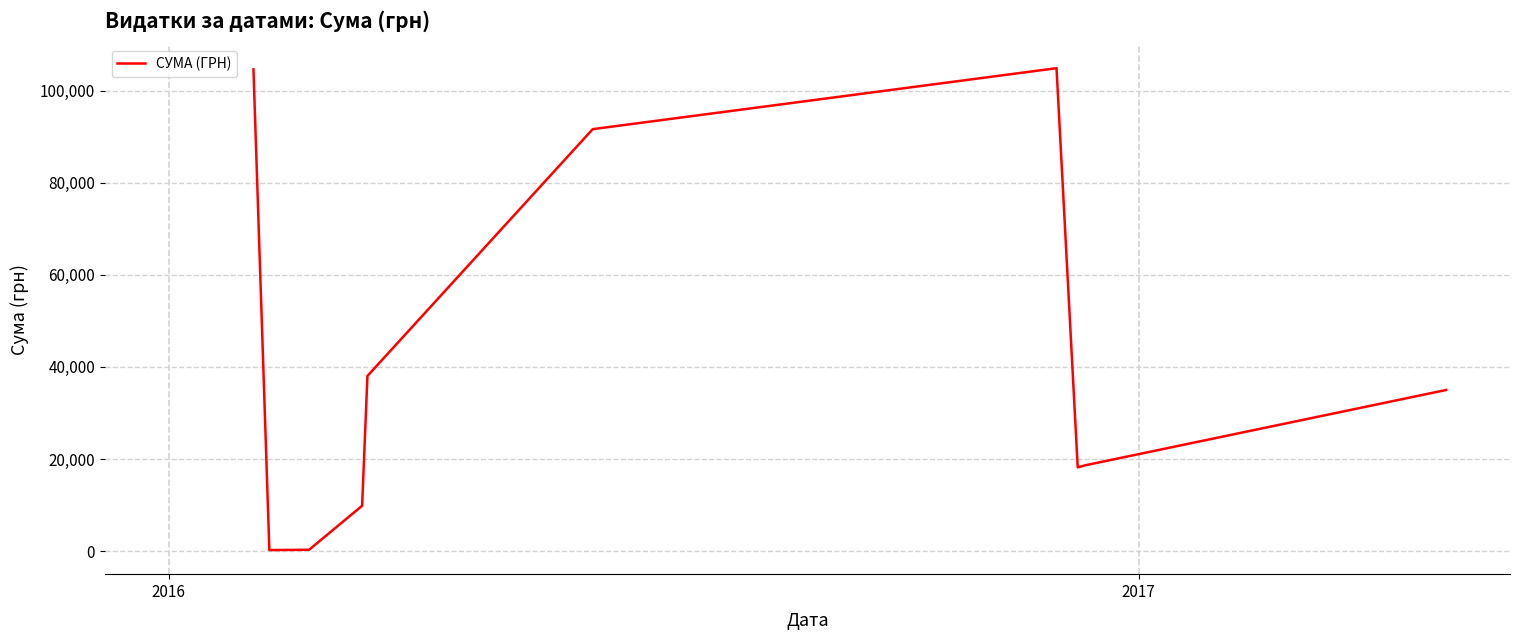

Count the number of categories in the chart.

10